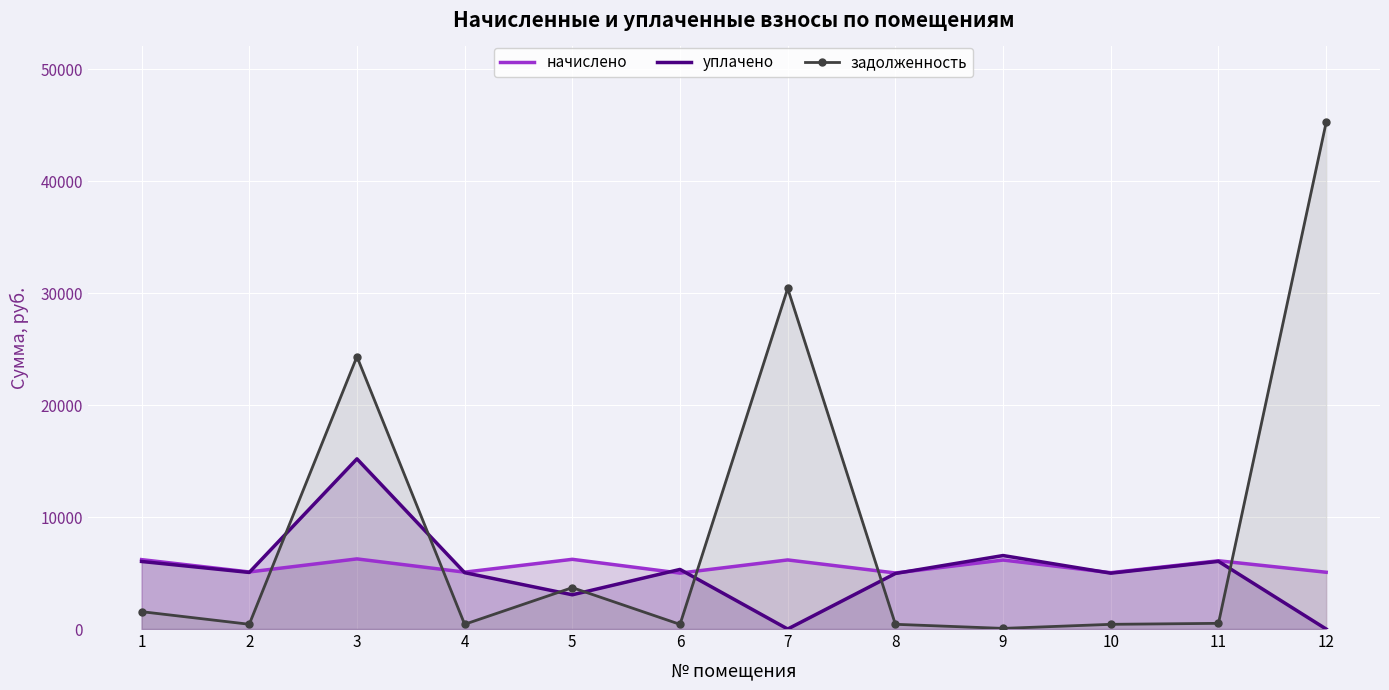

What value does the уплачено series have at 1?

6034.0